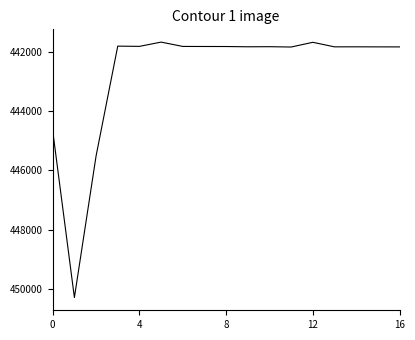

What is the difference between the maximum and minimum values?

8617